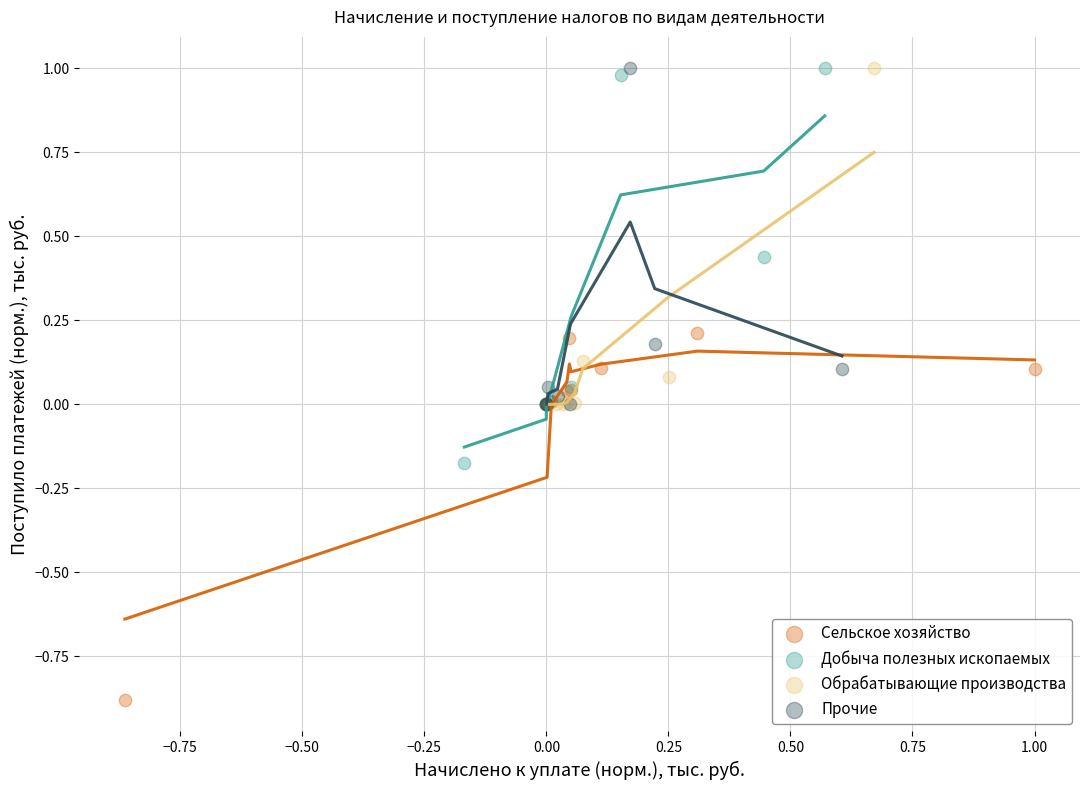

What are all the series names shown in the legend?

Сельское хозяйство, Добыча полезных ископаемых, Обрабатывающие производства, Прочие